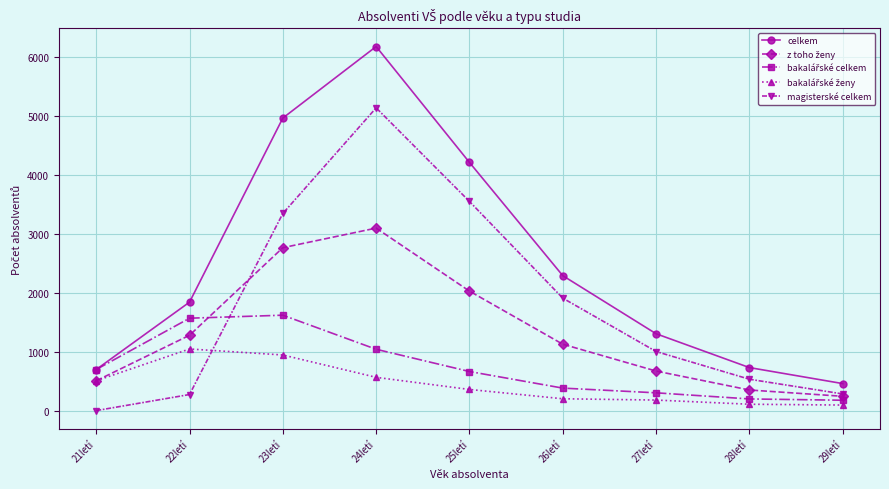

How many lines are shown in the chart?

5